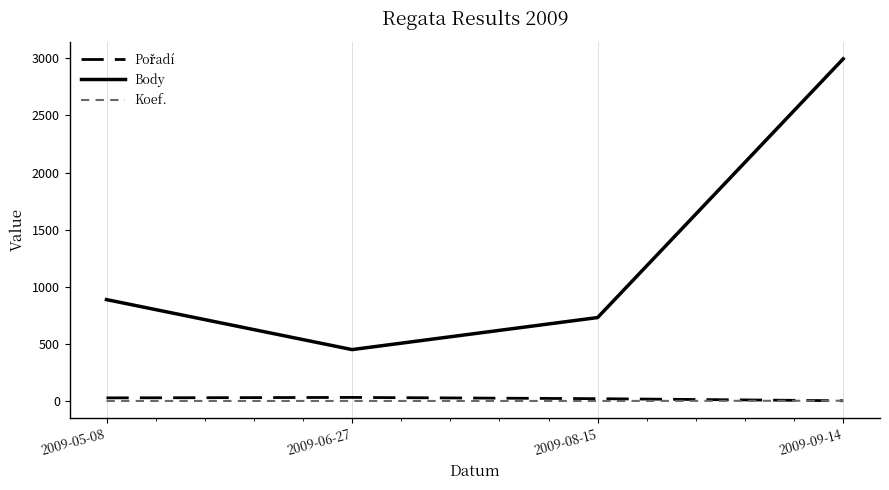

At which category is the sum across all series the highest?

2009-09-14